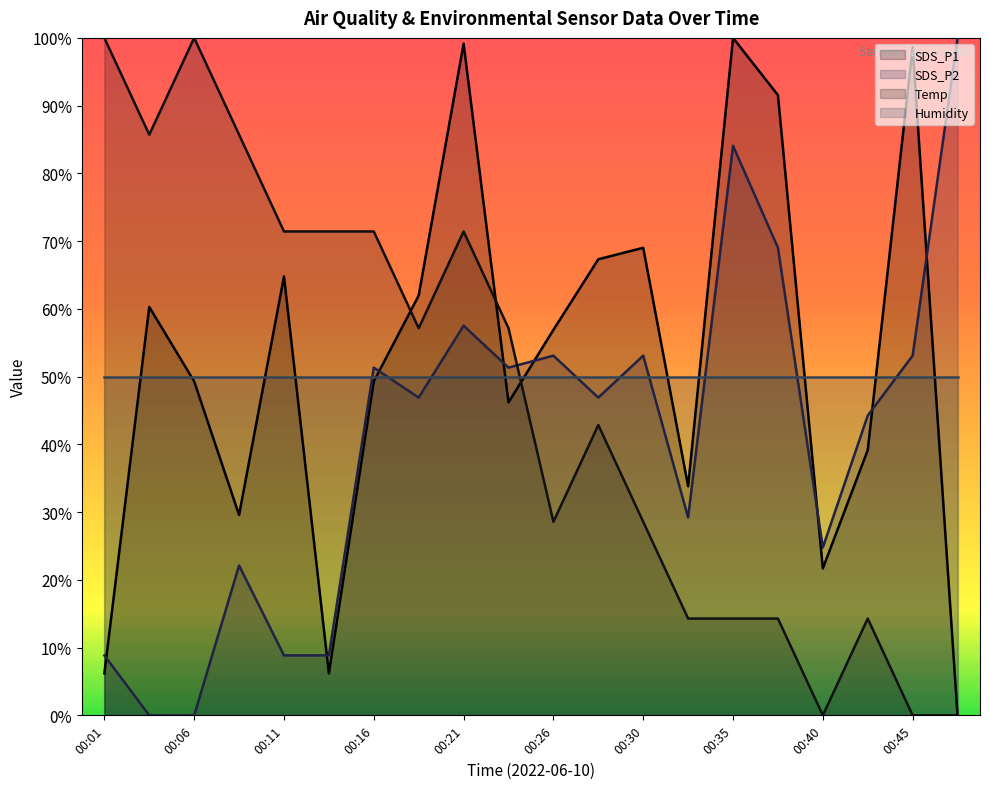

At 00:11, list the series in order from largest to smallest.

Temp, SDS_P1, Humidity, SDS_P2